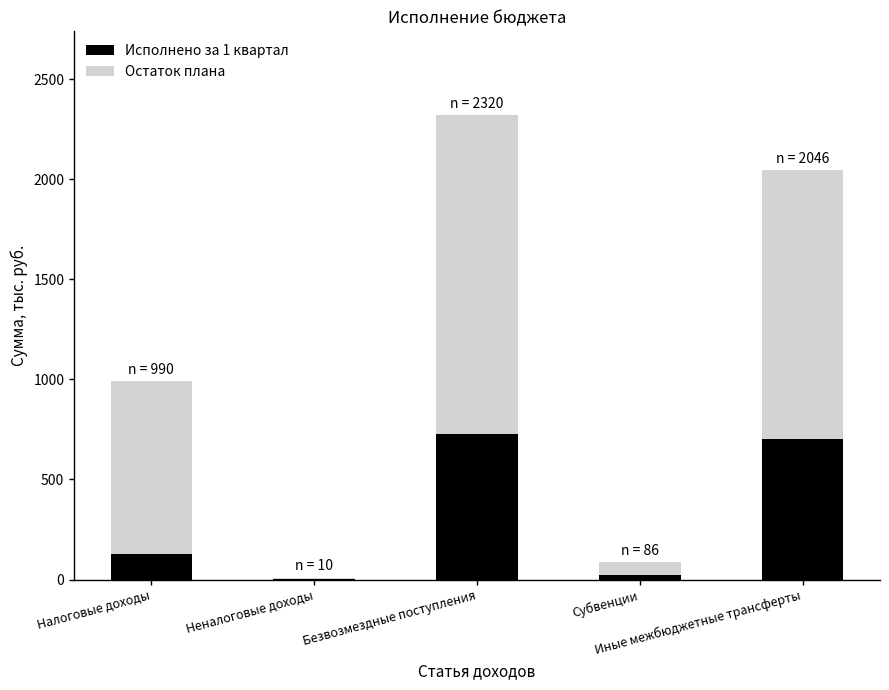

What is the sum of the Исполнено за 1 квартал values at Иные межбюджетные трансферты and Безвозмездные поступления?

1429.3